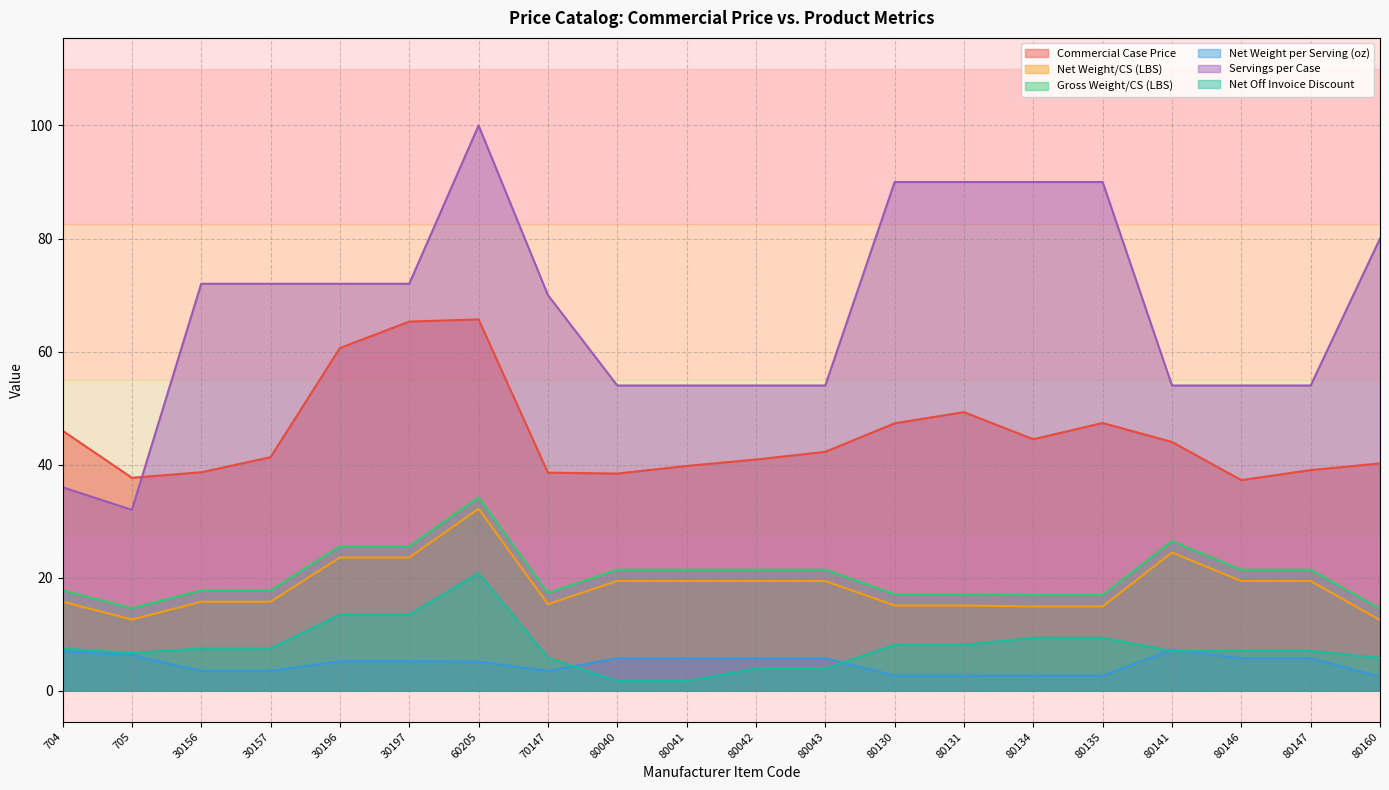

Count the Servings per Case values in the range 54 to 90.

17